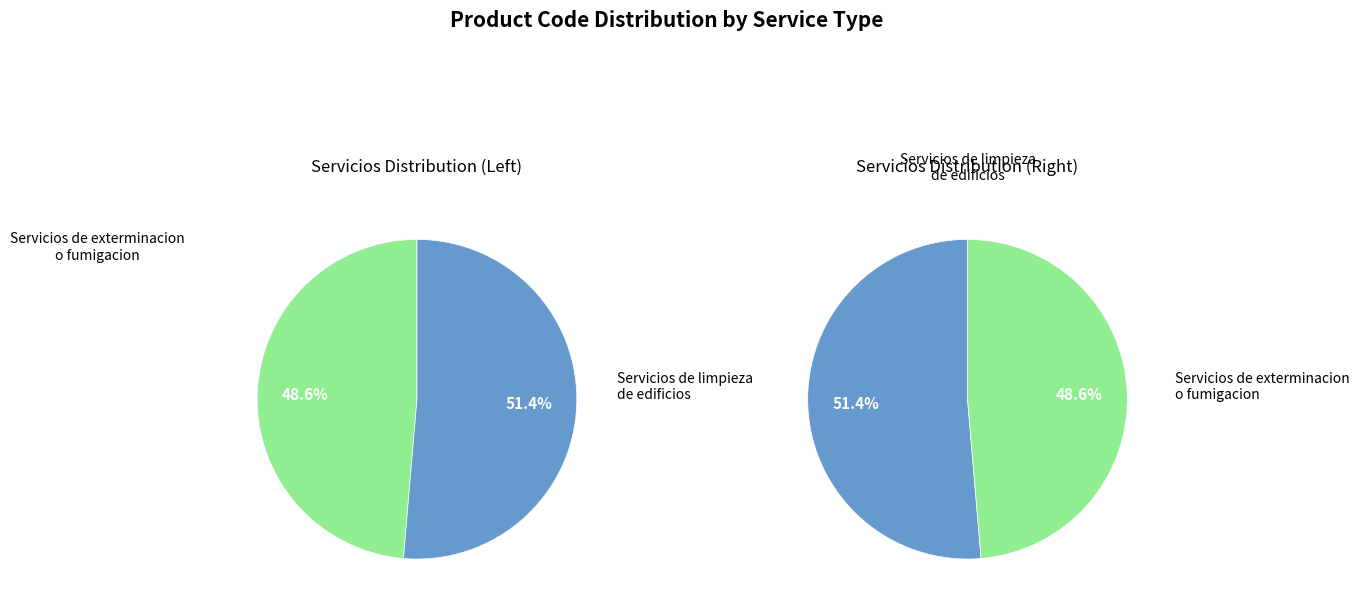

Rank the categories by value from lowest to highest.

Servicios de exterminacion o fumigacion, Servicios de limpieza de edificios